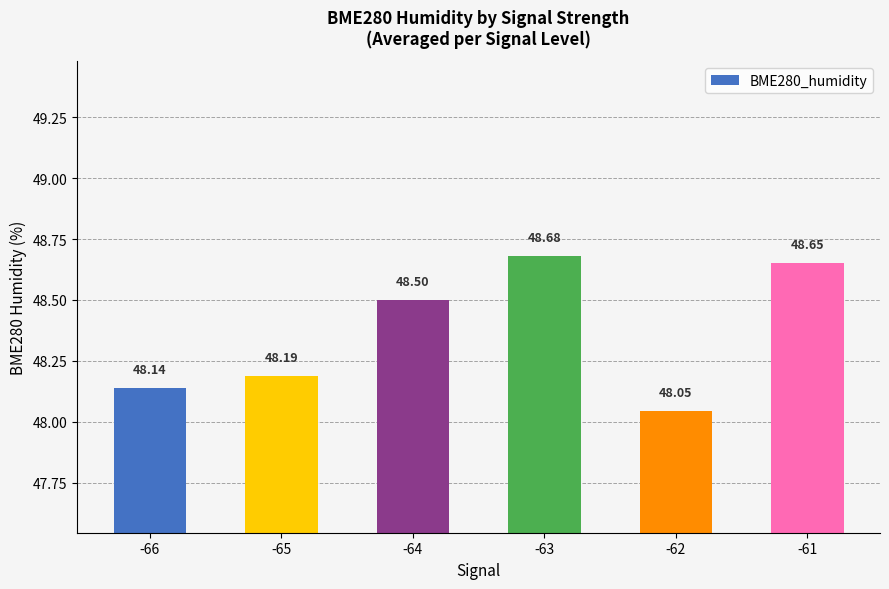

The chart shows a value of 48.2 at -65. True or false?

True